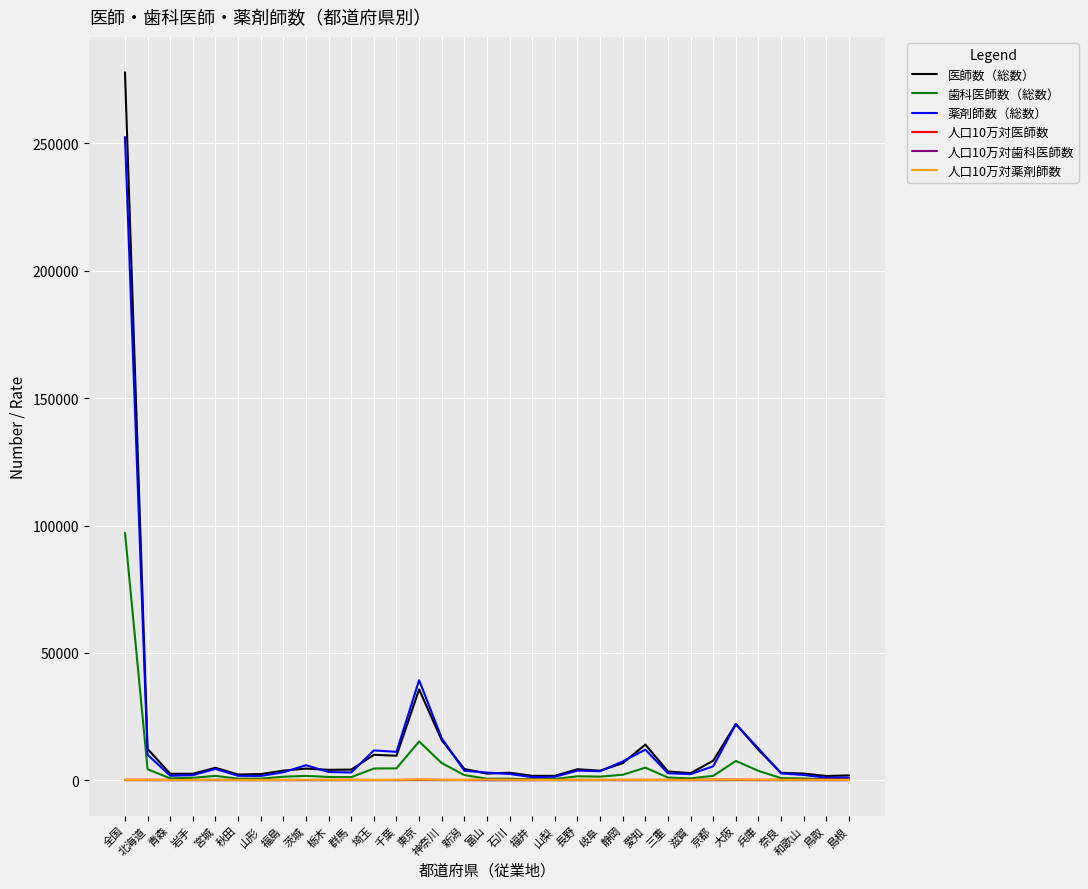

Which series has the widest spread of values?

医師数（総数）